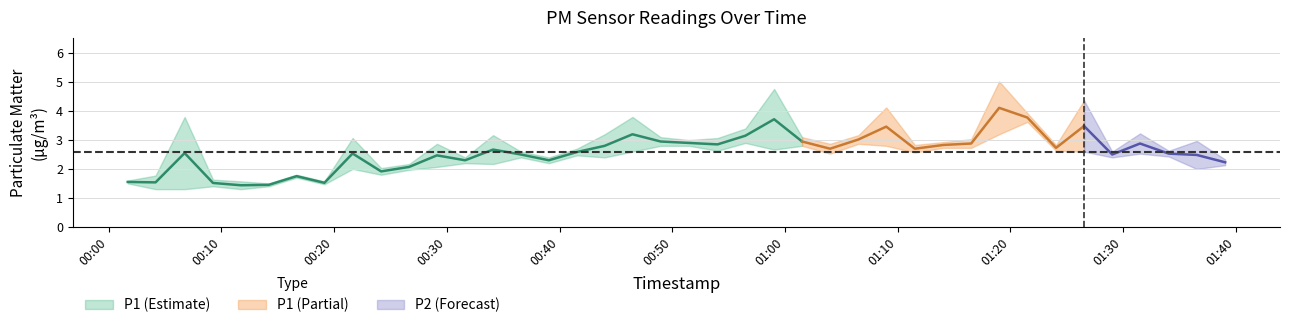

True or false: P2 has a value of 2.9 at 22.

True